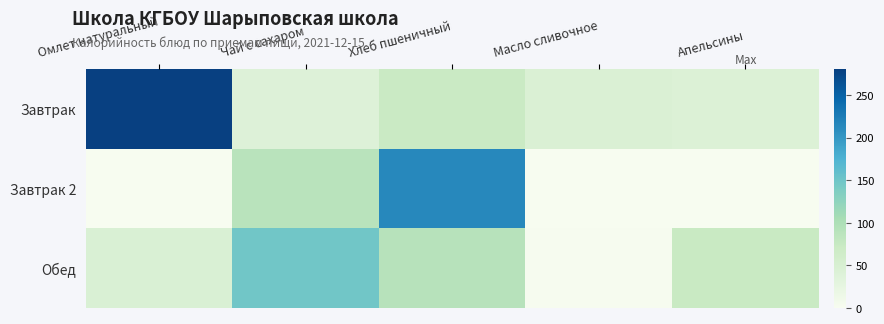

Which series changed the most between Омлет натуральный and Апельсины?

Завтрак